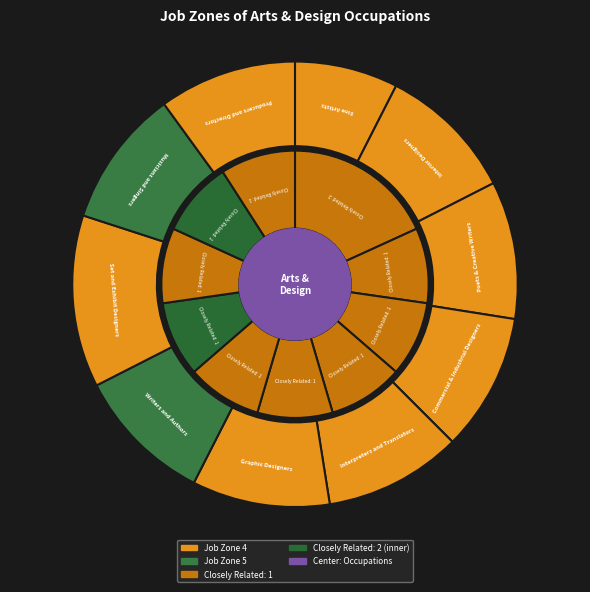

What is the ratio of the value at Graphic Designers to the value at Producers and Directors?

1.0